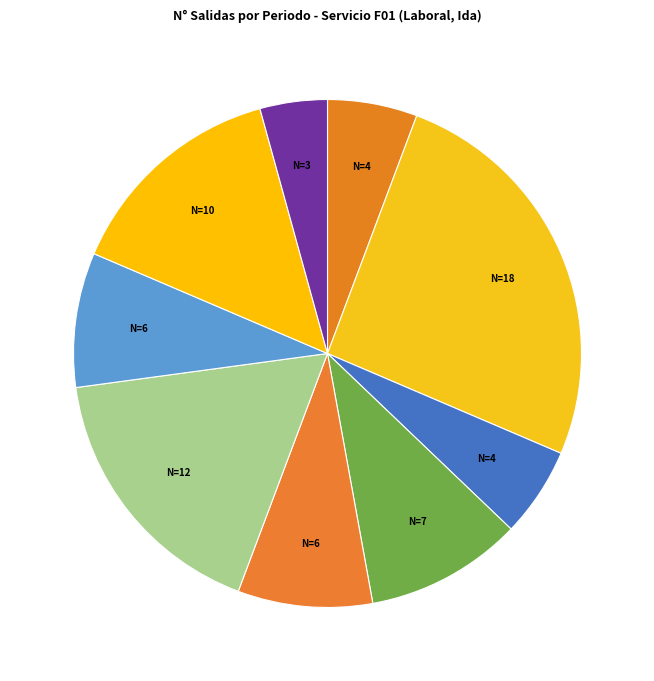

How many slices are in this pie chart?

9